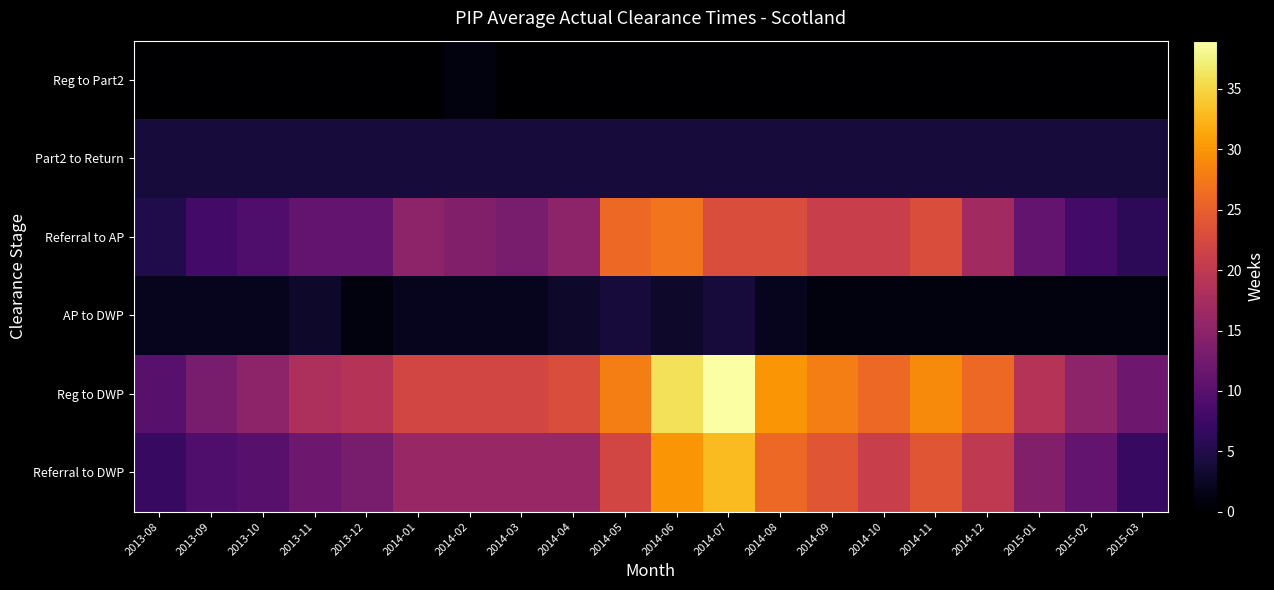

Reading left to right, extract all data points from this chart.

Reg to Part2: 2013-08=0	2013-09=0	2013-10=0	2013-11=0	2013-12=0	2014-01=0	2014-02=1	2014-03=0	2014-04=0	2014-05=0	2014-06=0	2014-07=0	2014-08=0	2014-09=0	2014-10=0	2014-11=0	2014-12=0	2015-01=0	2015-02=0	2015-03=0
Part2 to Return: 2013-08=4	2013-09=4	2013-10=4	2013-11=4	2013-12=4	2014-01=4	2014-02=4	2014-03=4	2014-04=4	2014-05=4	2014-06=4	2014-07=4	2014-08=4	2014-09=4	2014-10=4	2014-11=4	2014-12=4	2015-01=4	2015-02=4	2015-03=4
Referral to AP: 2013-08=5	2013-09=8	2013-10=9	2013-11=11	2013-12=11	2014-01=15	2014-02=14	2014-03=13	2014-04=15	2014-05=26	2014-06=27	2014-07=23	2014-08=23	2014-09=21	2014-10=21	2014-11=23	2014-12=17	2015-01=11	2015-02=8	2015-03=6
AP to DWP: 2013-08=2	2013-09=2	2013-10=2	2013-11=3	2013-12=1	2014-01=2	2014-02=2	2014-03=2	2014-04=3	2014-05=4	2014-06=3	2014-07=4	2014-08=2	2014-09=1	2014-10=1	2014-11=1	2014-12=1	2015-01=1	2015-02=1	2015-03=1
Reg to DWP: 2013-08=10	2013-09=13	2013-10=15	2013-11=18	2013-12=19	2014-01=22	2014-02=22	2014-03=22	2014-04=23	2014-05=28	2014-06=36	2014-07=39	2014-08=30	2014-09=28	2014-10=26	2014-11=29	2014-12=26	2015-01=19	2015-02=15	2015-03=12
Referral to DWP: 2013-08=7	2013-09=9	2013-10=10	2013-11=12	2013-12=13	2014-01=16	2014-02=16	2014-03=16	2014-04=16	2014-05=22	2014-06=30	2014-07=33	2014-08=26	2014-09=24	2014-10=21	2014-11=24	2014-12=20	2015-01=14	2015-02=11	2015-03=7